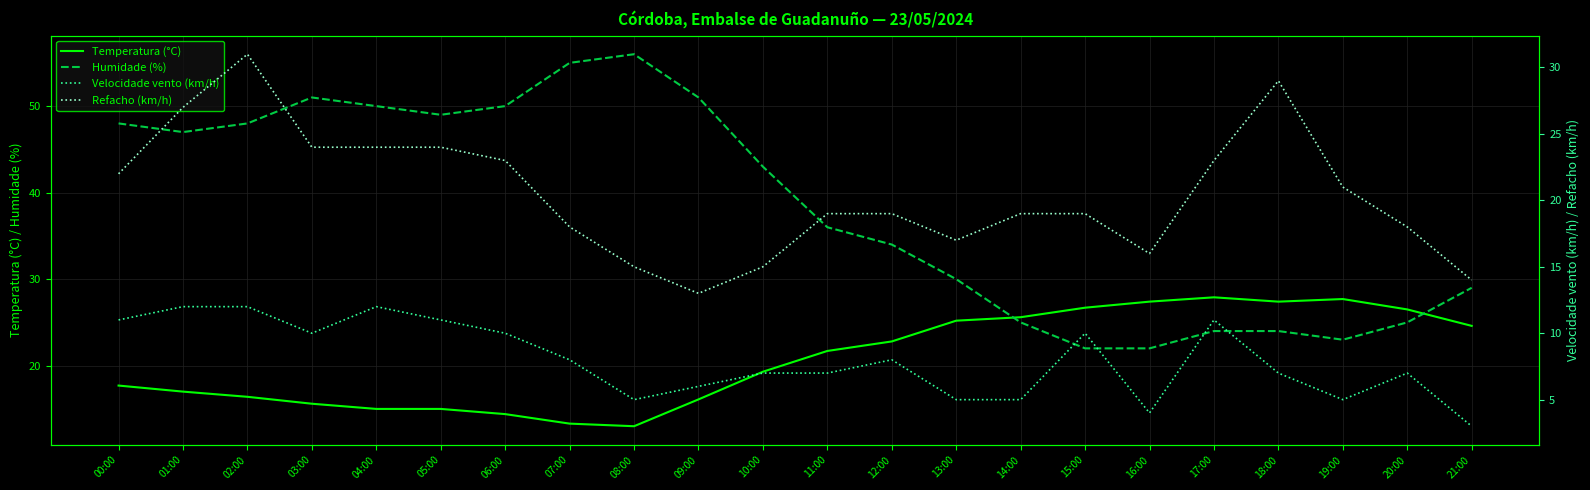

True or false: Temperatura (°C) and Refacho (km/h) cross at least once.

True